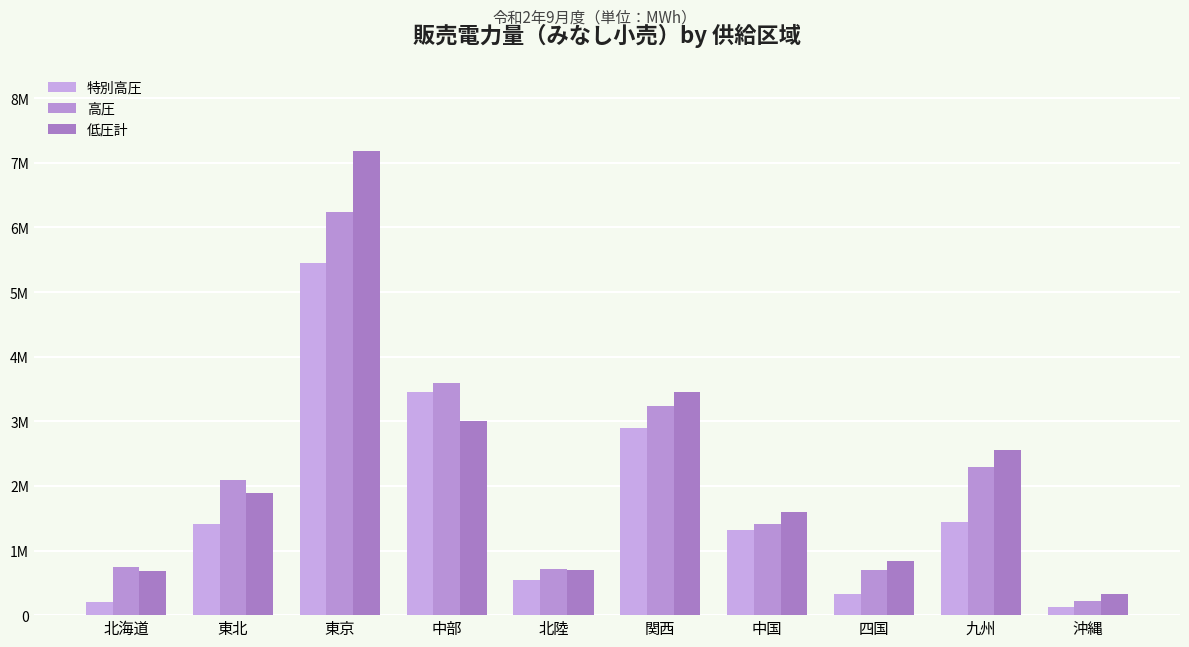

Is the value of 低圧計 at 中国 greater than the value of 特別高圧 at 東北?

Yes